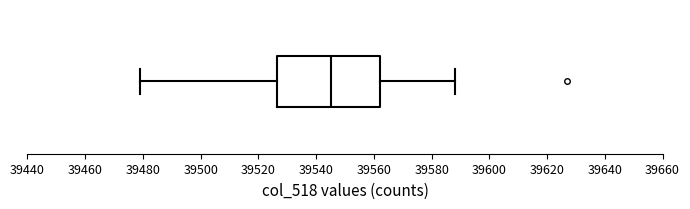

Transcribe this box plot: give where the median line is, the range the box spans, and where the two whiskers end, as read against the x-axis. The values are not printed on the chart, so give them approximately, as read against the axis.

median 39546, box 39526 to 39562, whiskers 39480 to 39588